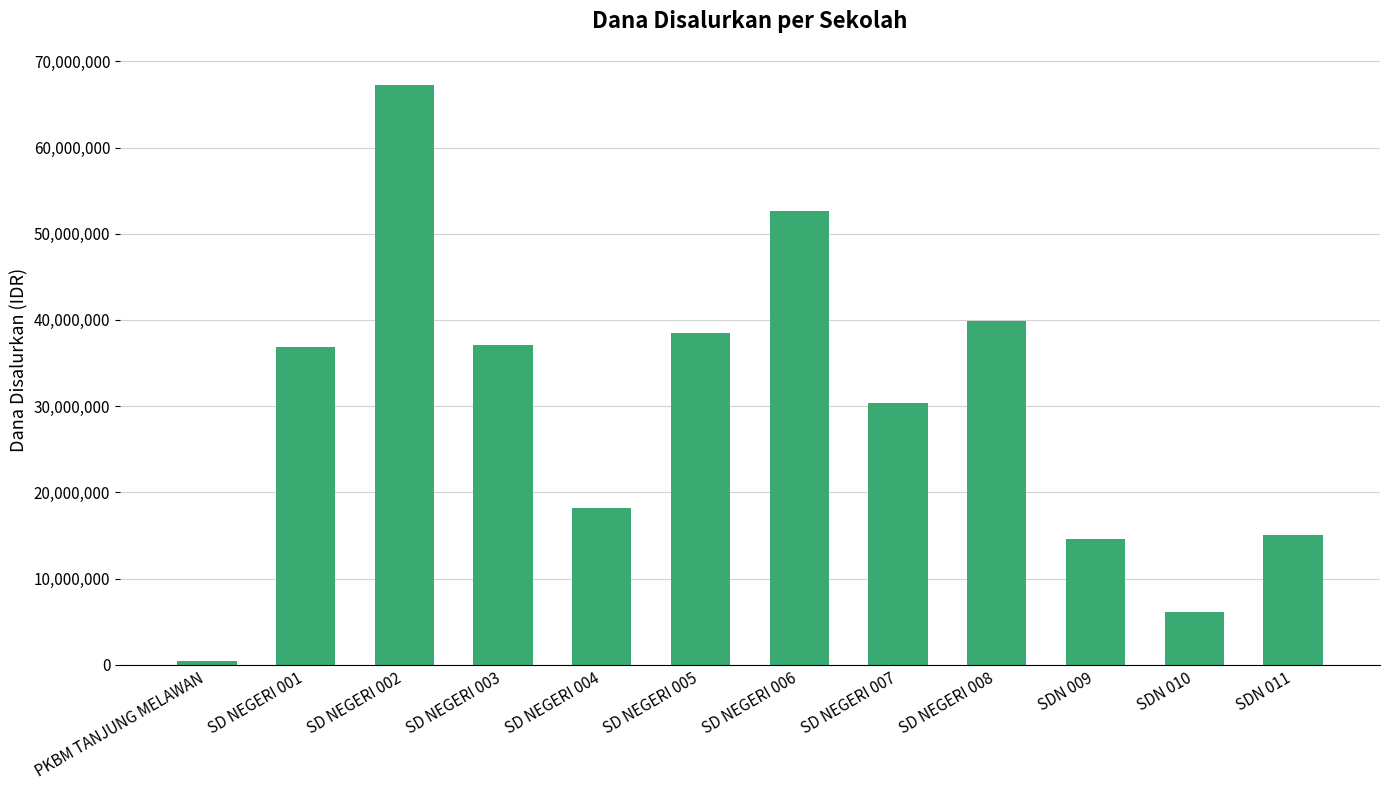

How many bars are there in total?

12